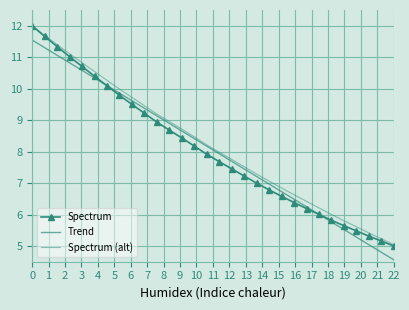

How many data points in Spectrum (alt) are above 8?

15